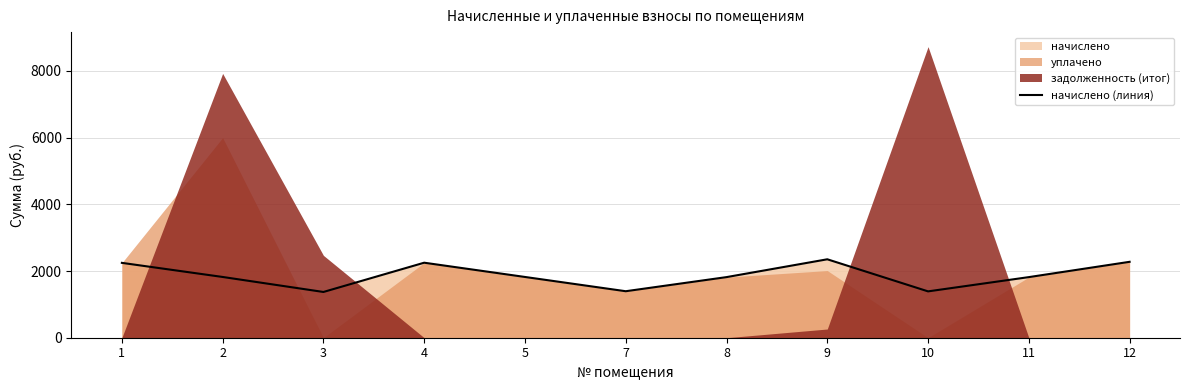

Reading left to right, transcribe all the data shown in this chart.

2245.3	1822.1	1372.1	2249.8	1822.1	1394.5	1817.6	2352.2	1390.0	1817.6	2276.6